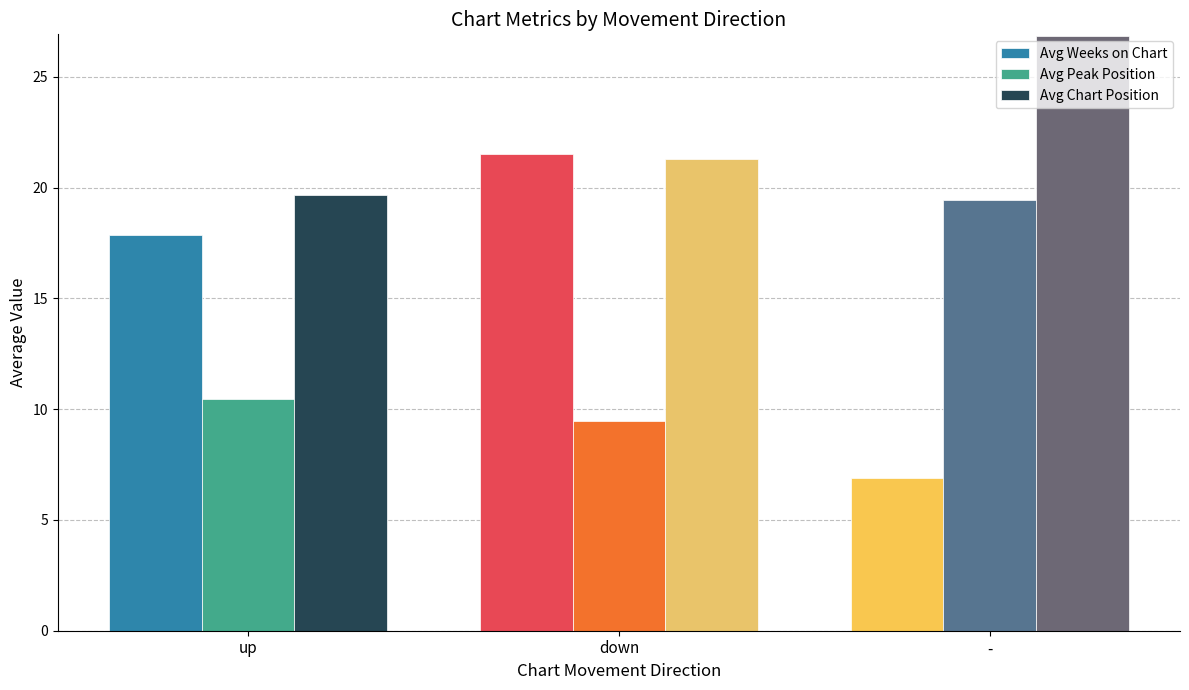

What is the maximum value shown in the chart?

26.9